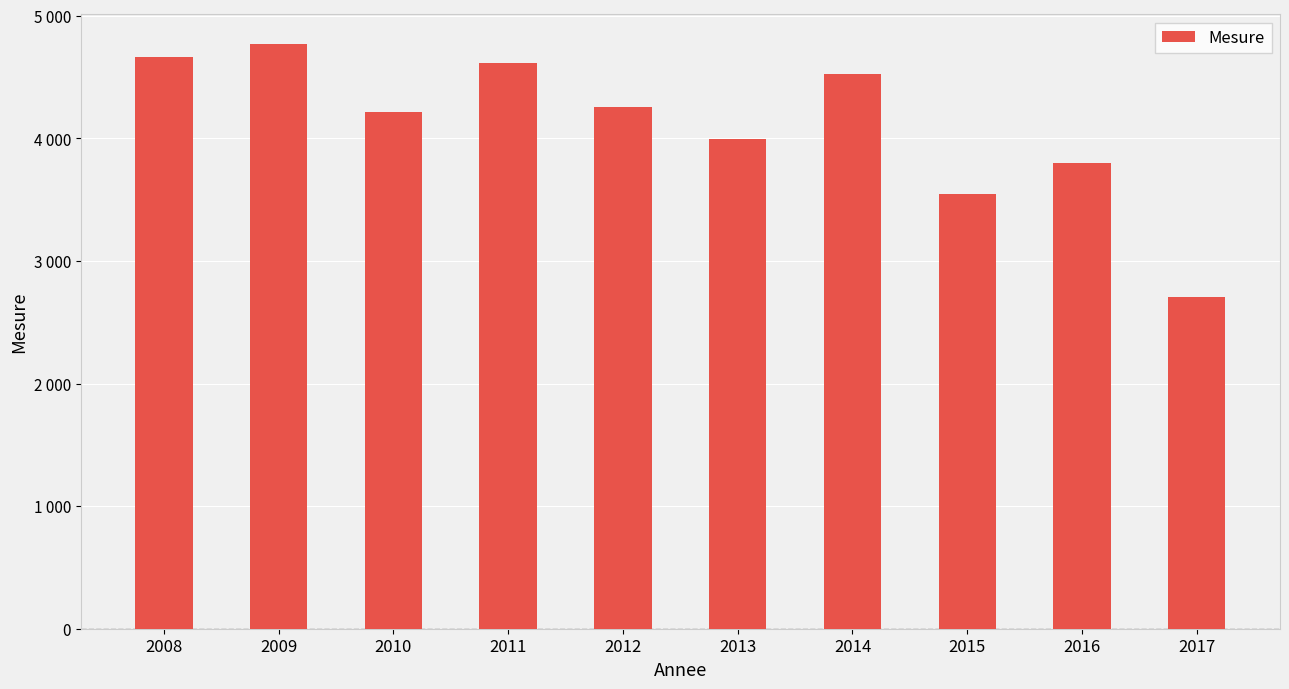

List the labels in order of value, largest first.

2009, 2008, 2011, 2014, 2012, 2010, 2013, 2016, 2015, 2017